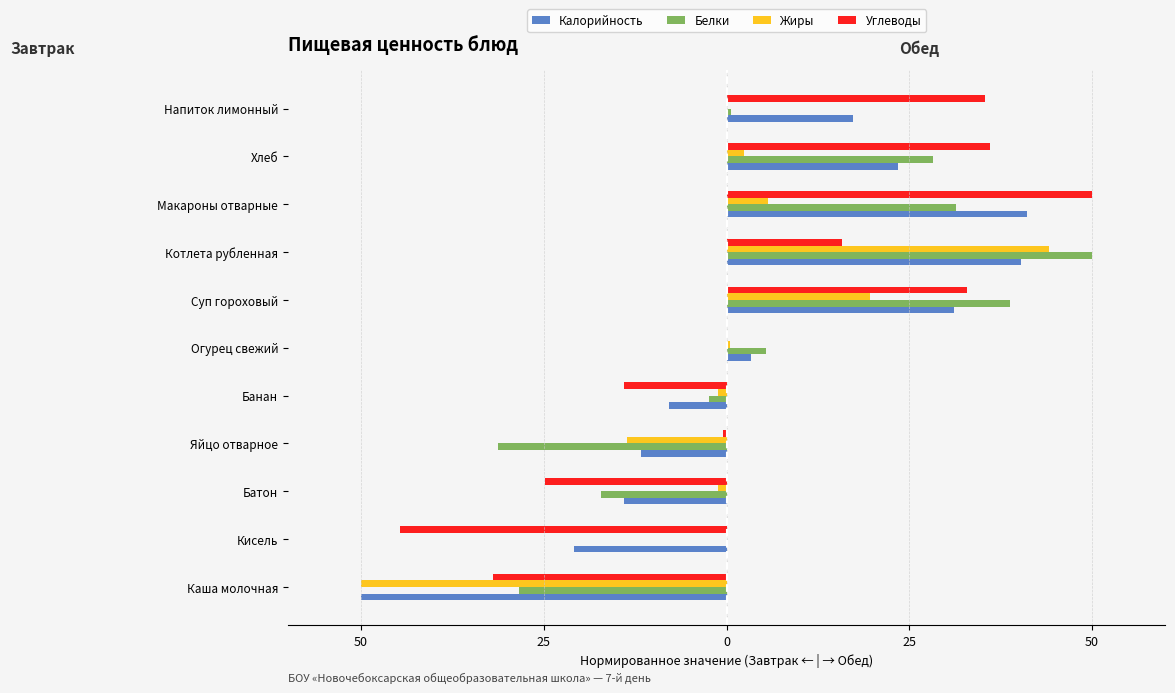

How many bars are there in total?

44